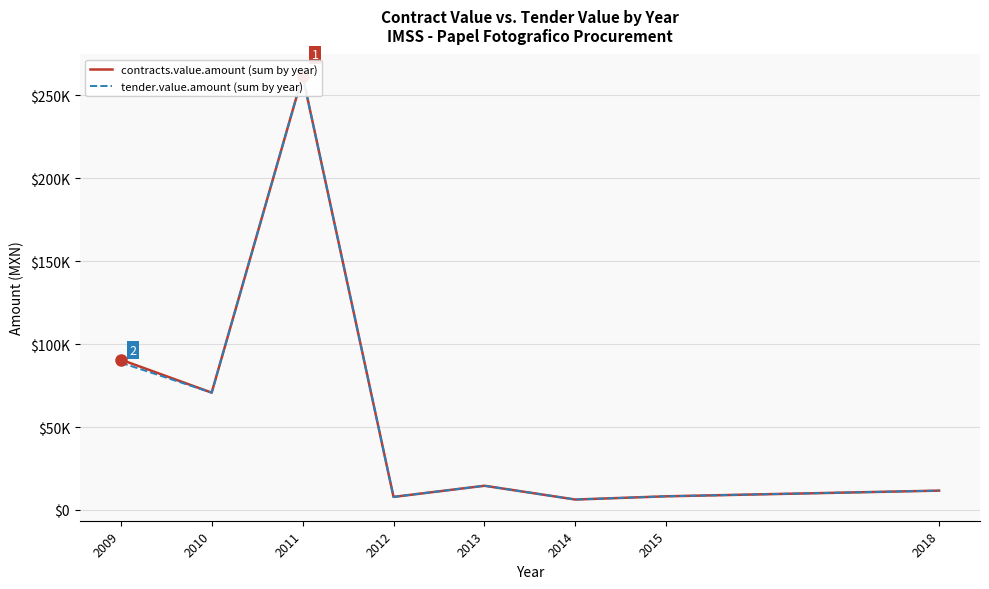

At 2014, list the series in order from largest to smallest.

contracts.value.amount (sum by year), tender.value.amount (sum by year)